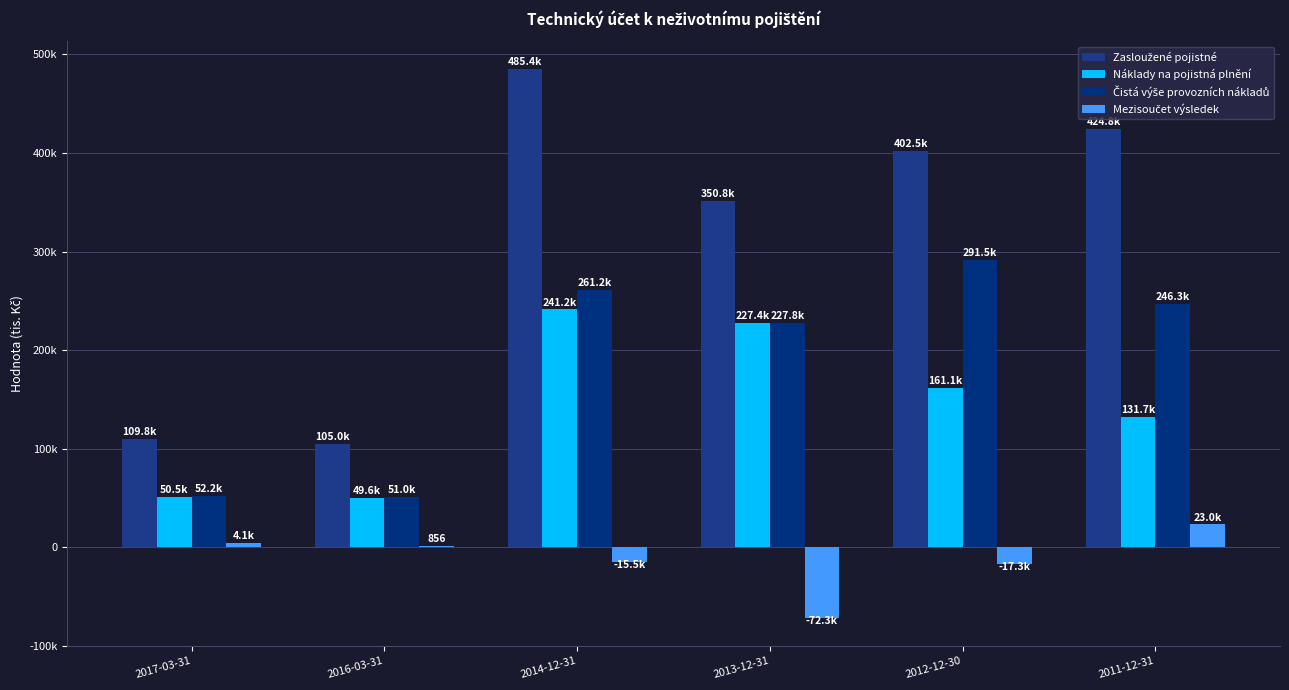

Which series has the largest range (max minus min)?

Zasloužené pojistné